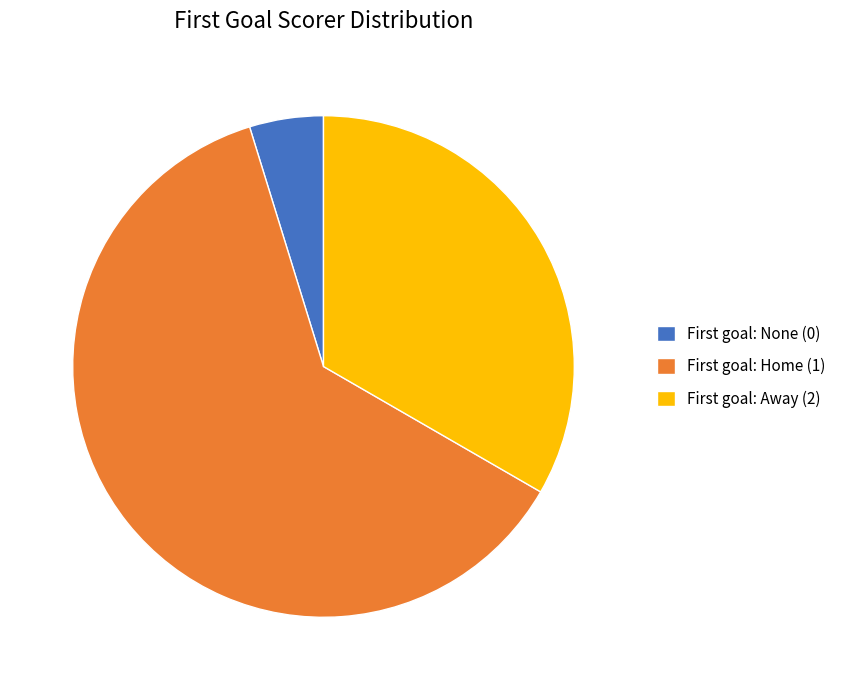

Rank the categories by value from highest to lowest.

First goal: Home (1), First goal: Away (2), First goal: None (0)